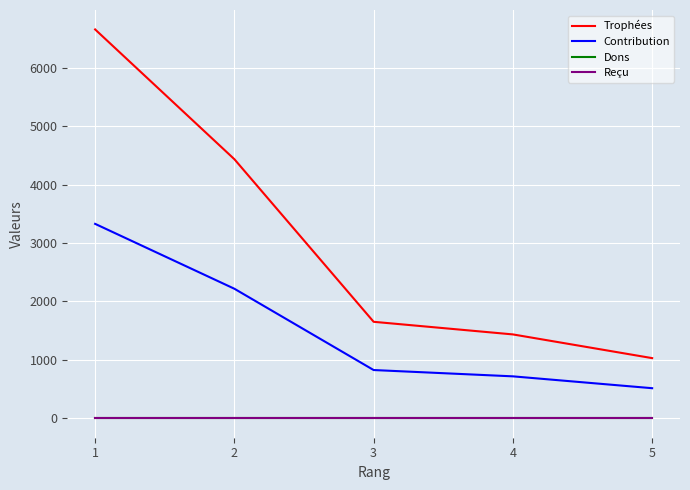

What is the total value across all series at 5?

1545